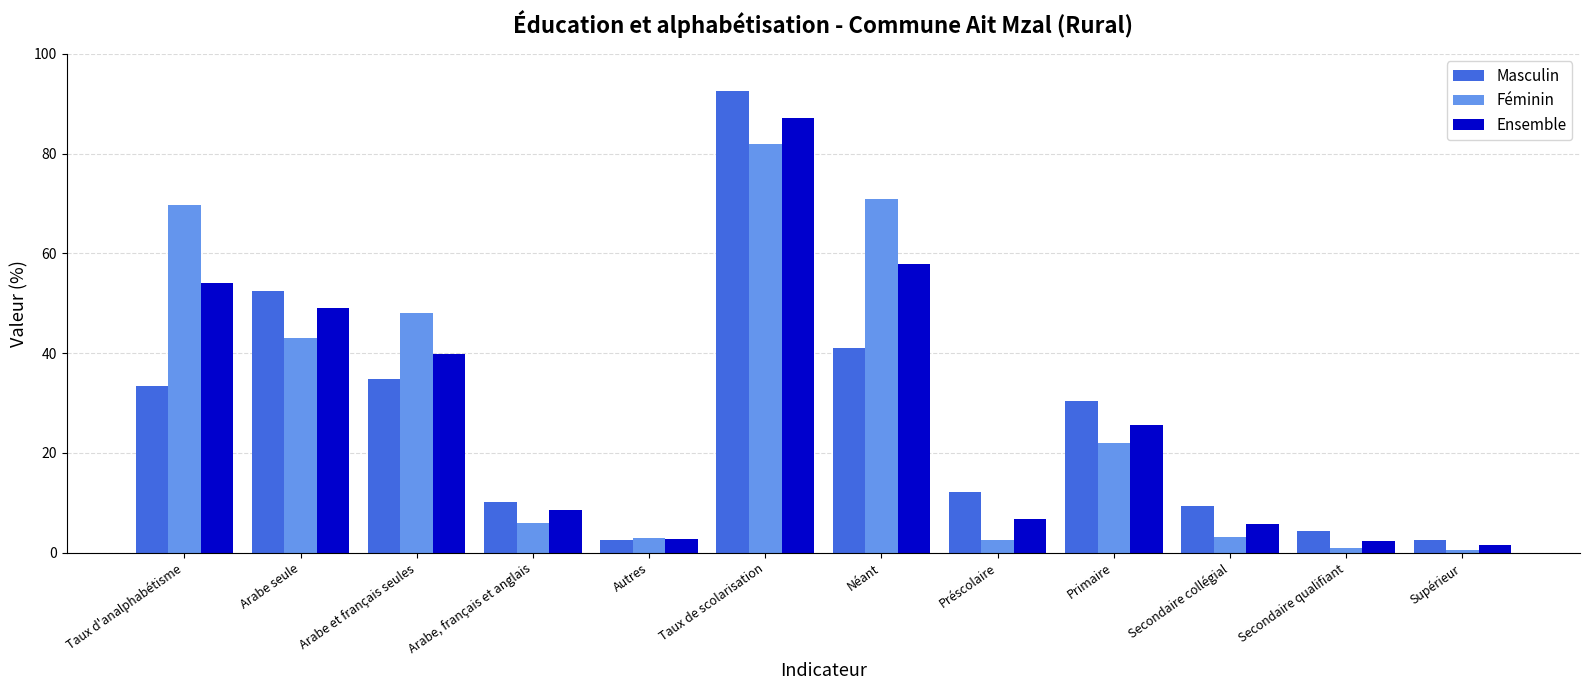

Are the bars horizontal?

No